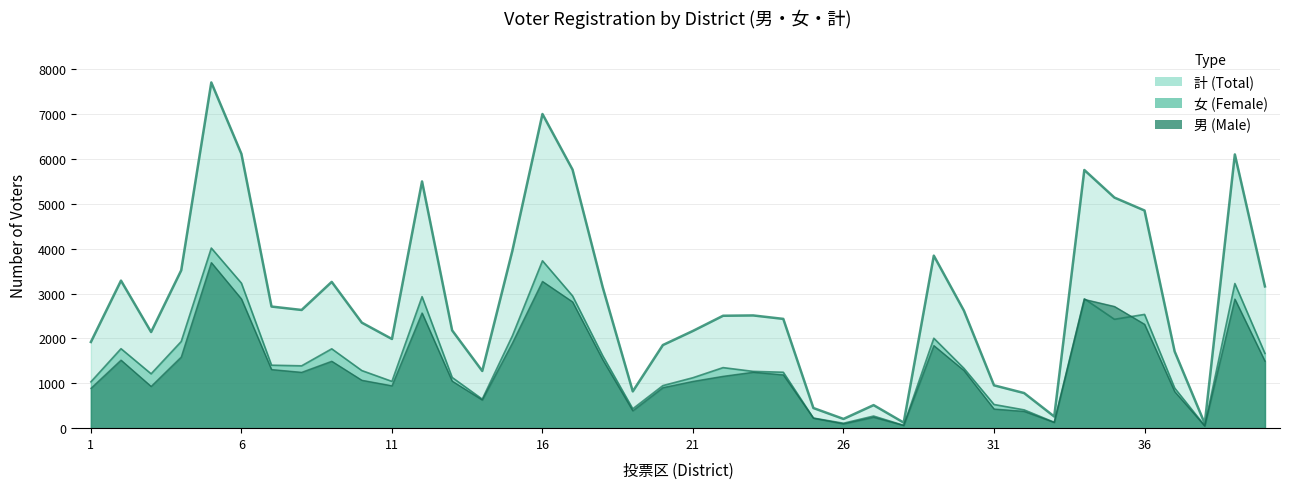

What is the minimum value shown in the chart?

48